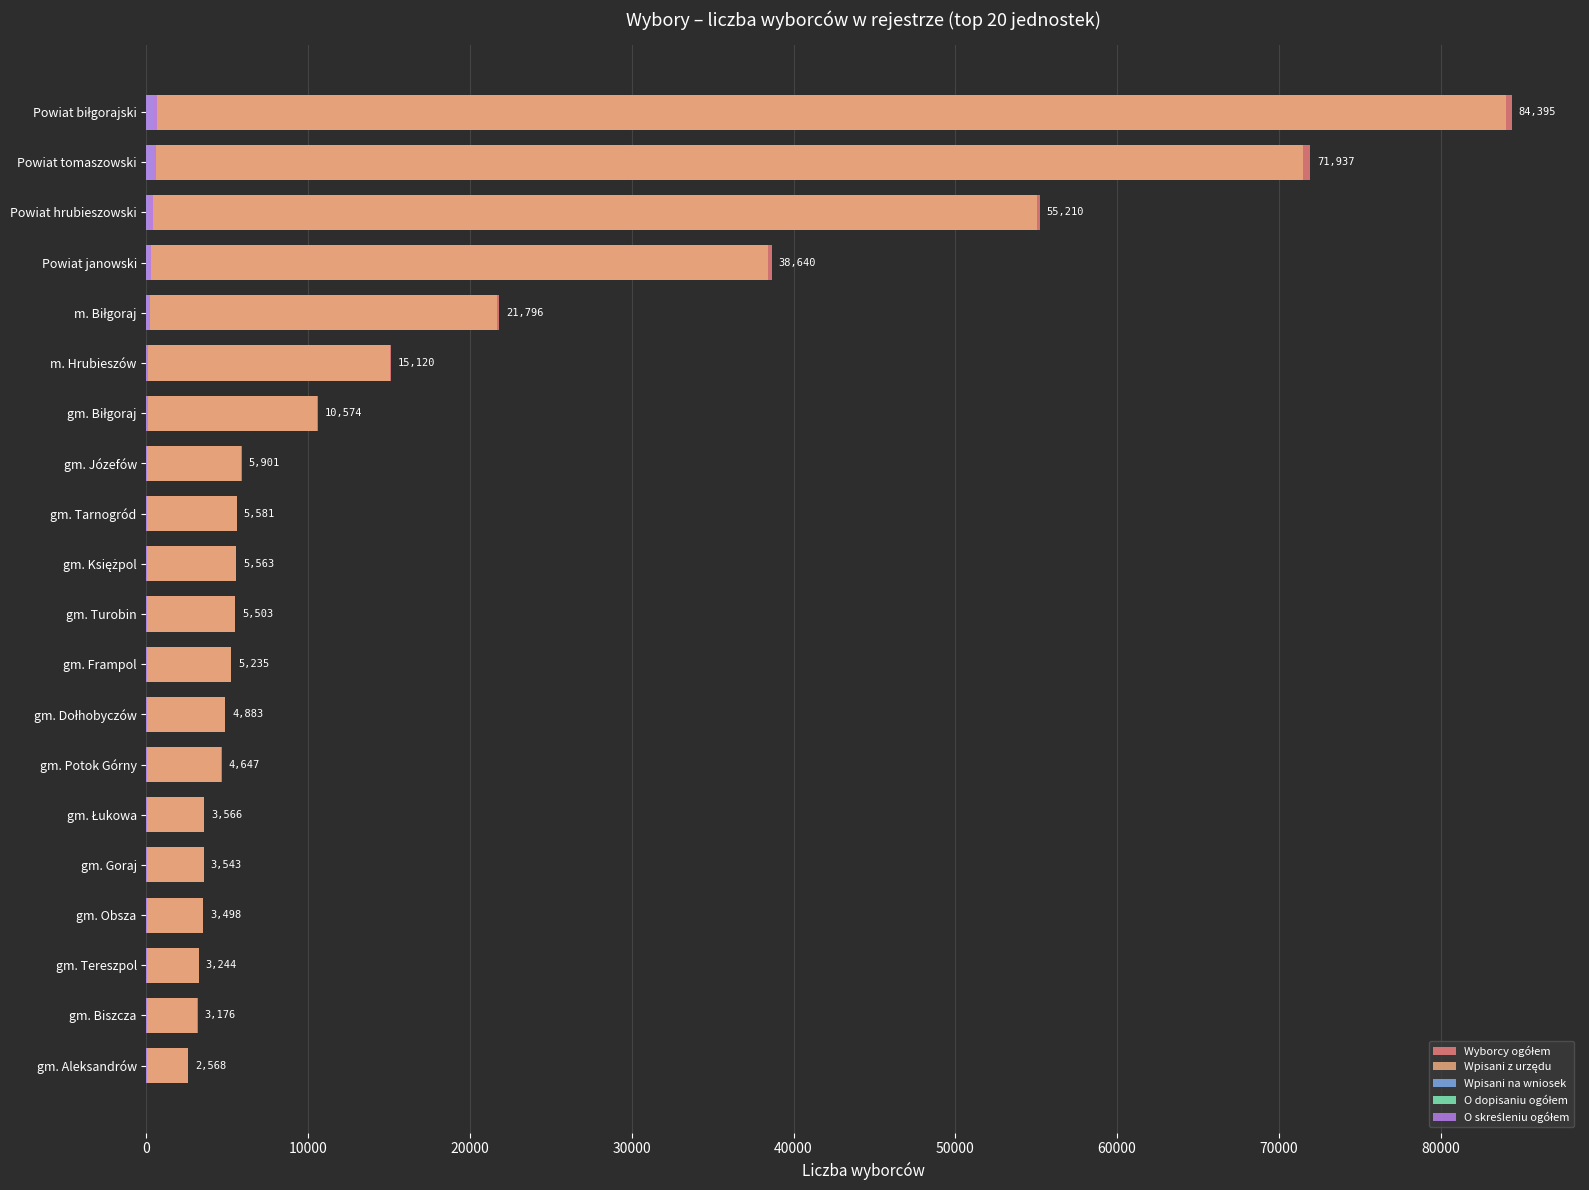

Reading right to left, transcribe all the data shown in this chart.

Wyborcy ogółem: 84395	71937	55210	38640	21796	15120	10574	5901	5581	5563	5503	5235	4883	4647	3566	3543	3498	3244	3176	2568
Wpisani z urzędu: 84014	71486	55026	38448	21669	15083	10556	5873	5567	5538	5476	5226	4865	4608	3556	3527	3477	3224	3153	2564
Wpisani na wniosek: 381	451	184	192	127	37	18	28	14	25	27	9	18	39	10	16	21	20	23	4
O dopisaniu ogółem: 380	451	184	192	126	37	18	28	14	25	27	9	18	39	10	16	21	20	23	4
O skreśleniu ogółem: 634	616	382	273	208	122	66	61	49	19	44	45	36	36	17	22	11	23	14	19